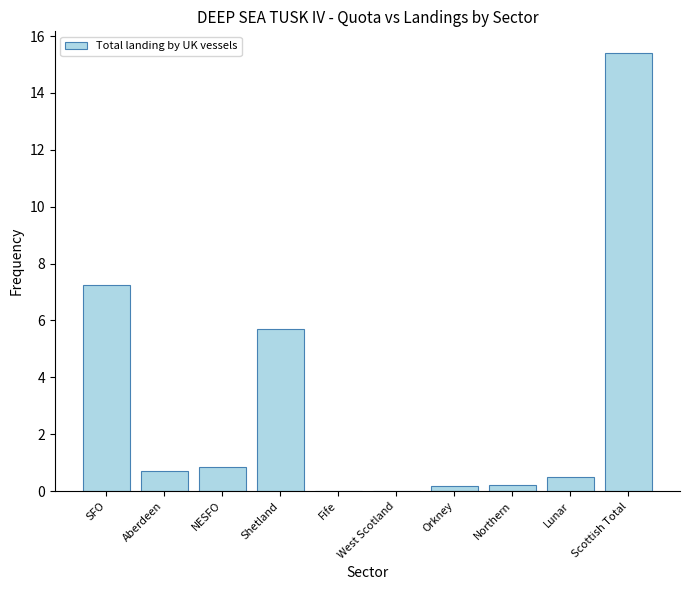

Which category has the highest value across all series?

Scottish Total